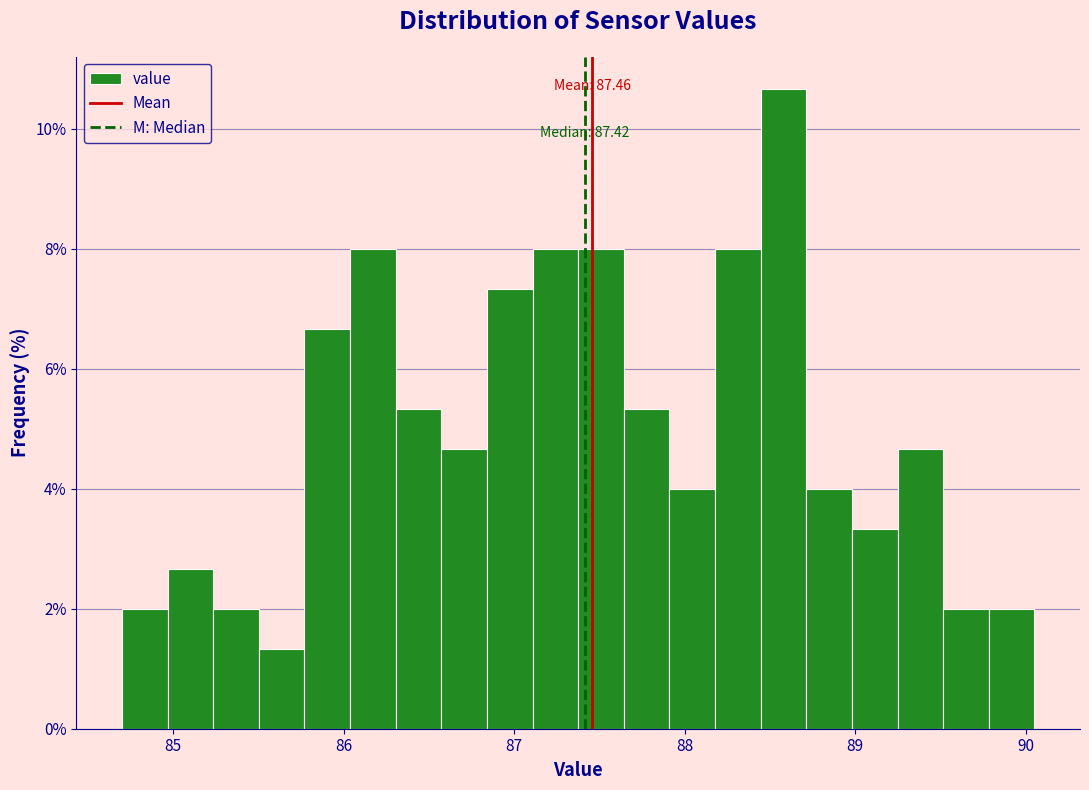

Around what value on the x-axis is the tallest bar? Give the approximate position of its centre, as read against the axis.

88.6